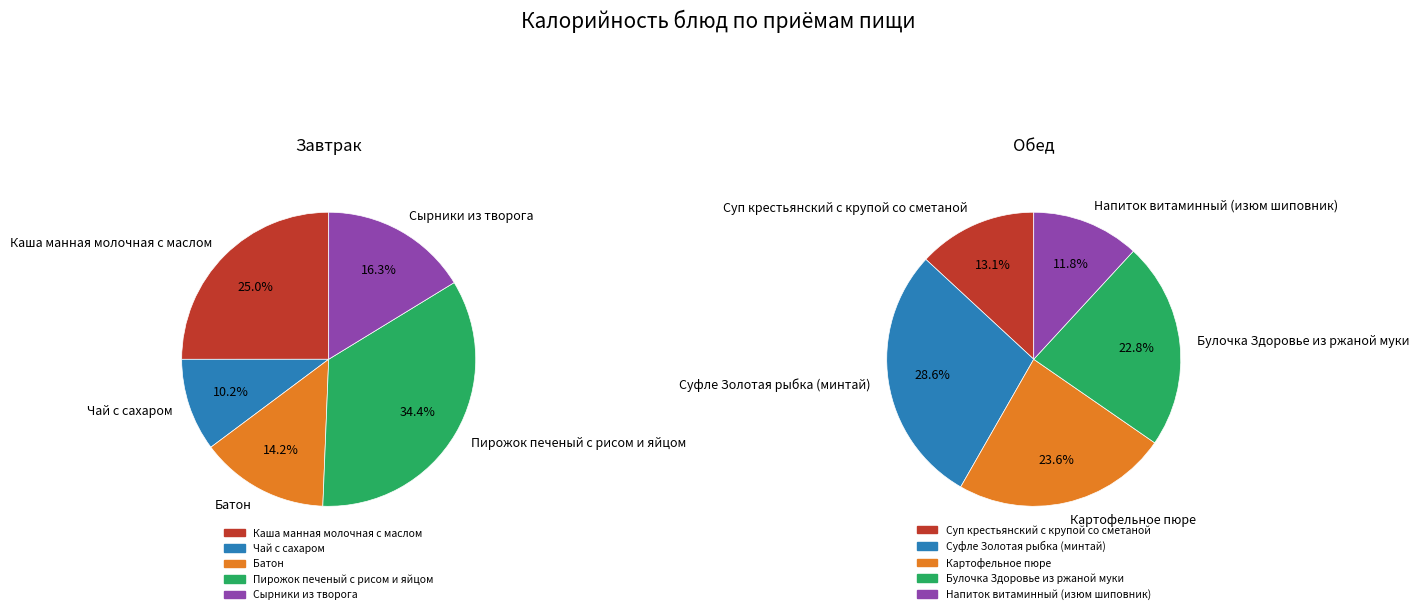

Is it true that 1 is 19% of the pie?

False